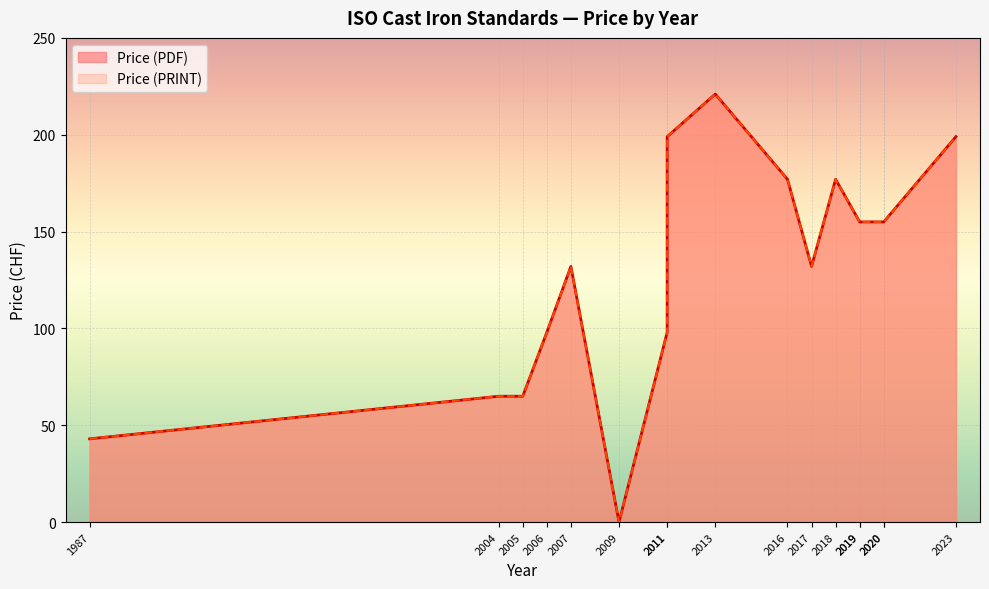

At 1987, list the series in order from largest to smallest.

Price (PDF), Price (PRINT)